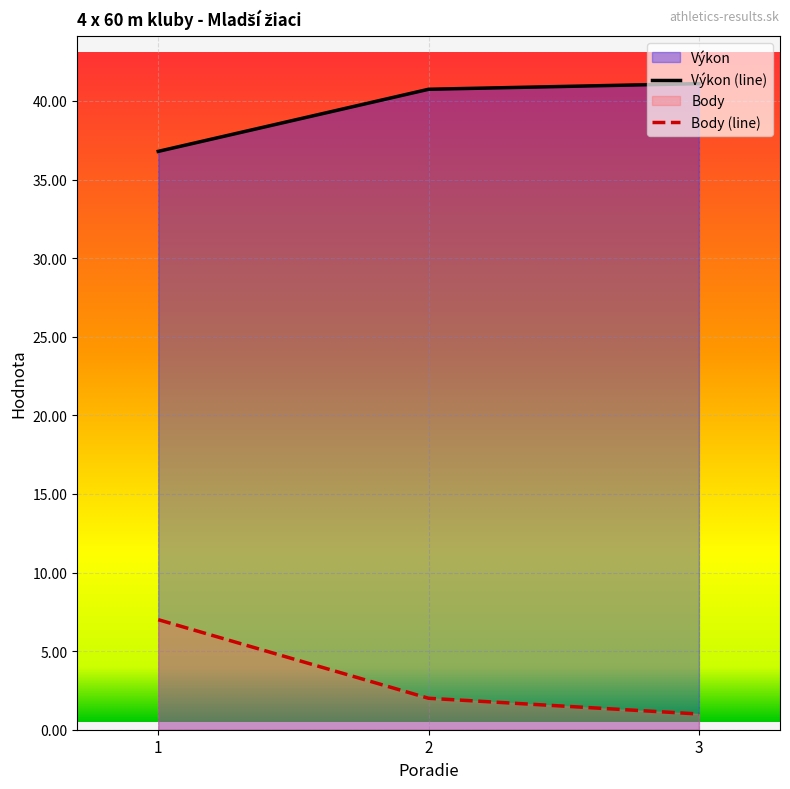

Which series has the widest spread of values?

Body (line)